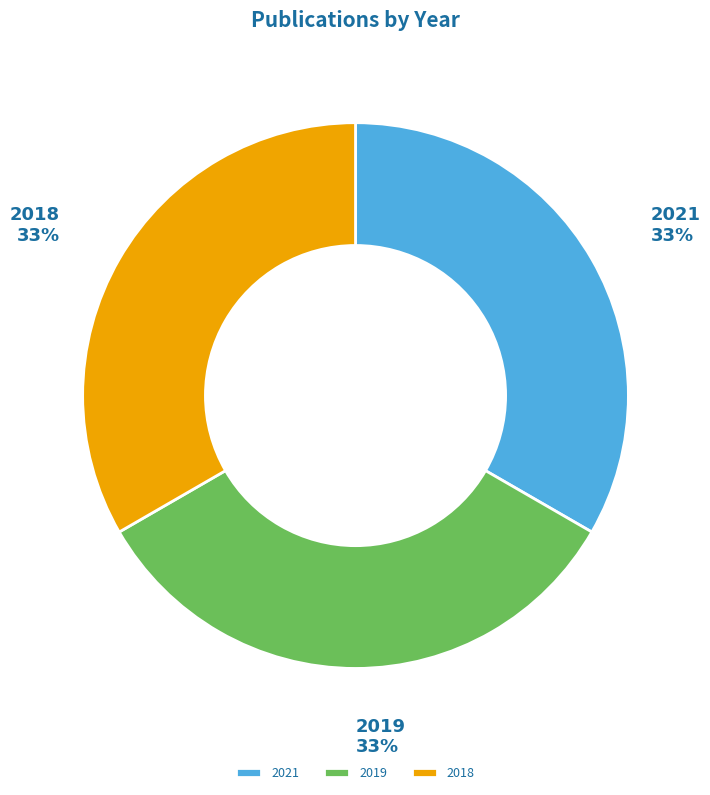

Combined, do 2021 and 2018 account for over 50%?

Yes